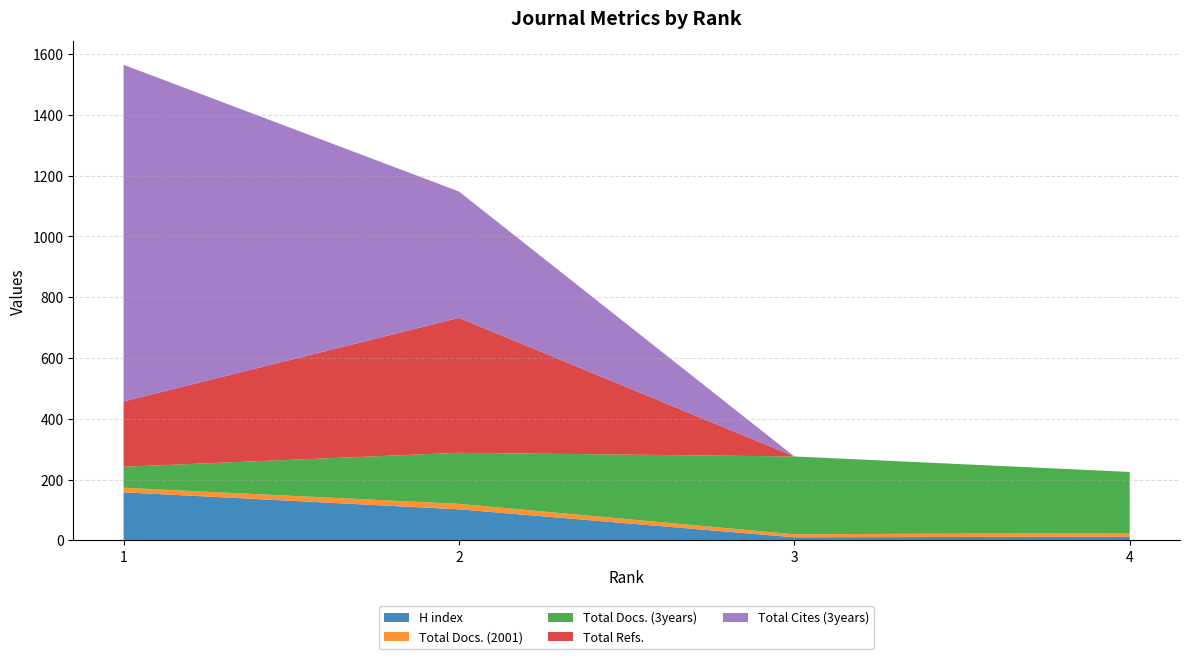

Reading left to right, list all the values displayed in this chart.

H index: 158	102	10	12
Total Docs. (2001): 15	18	10	12
Total Docs. (3years): 69	168	256	201
Total Refs.: 215	444	0	0
Total Cites (3years): 1108	416	0	0